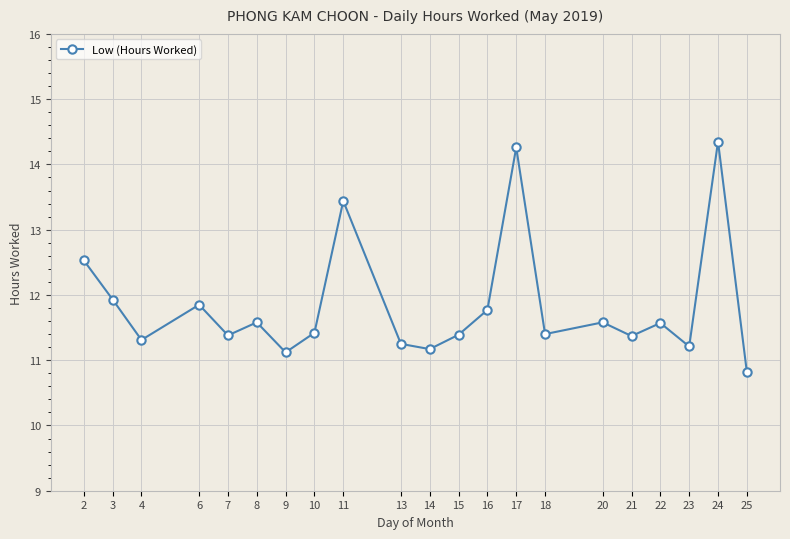

Which label corresponds to the smallest value in the chart?

25